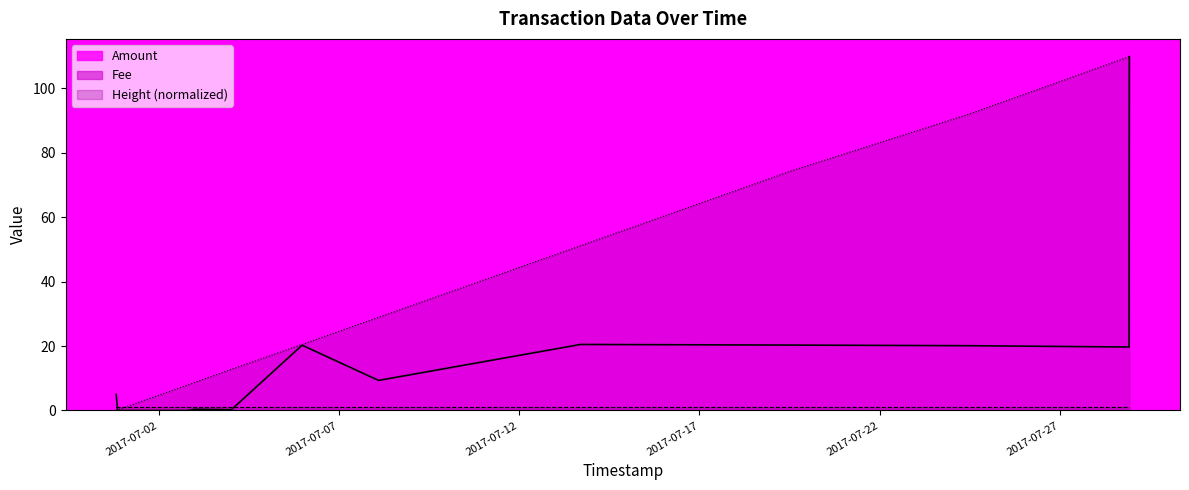

What is the sum of all Height values?

516.8